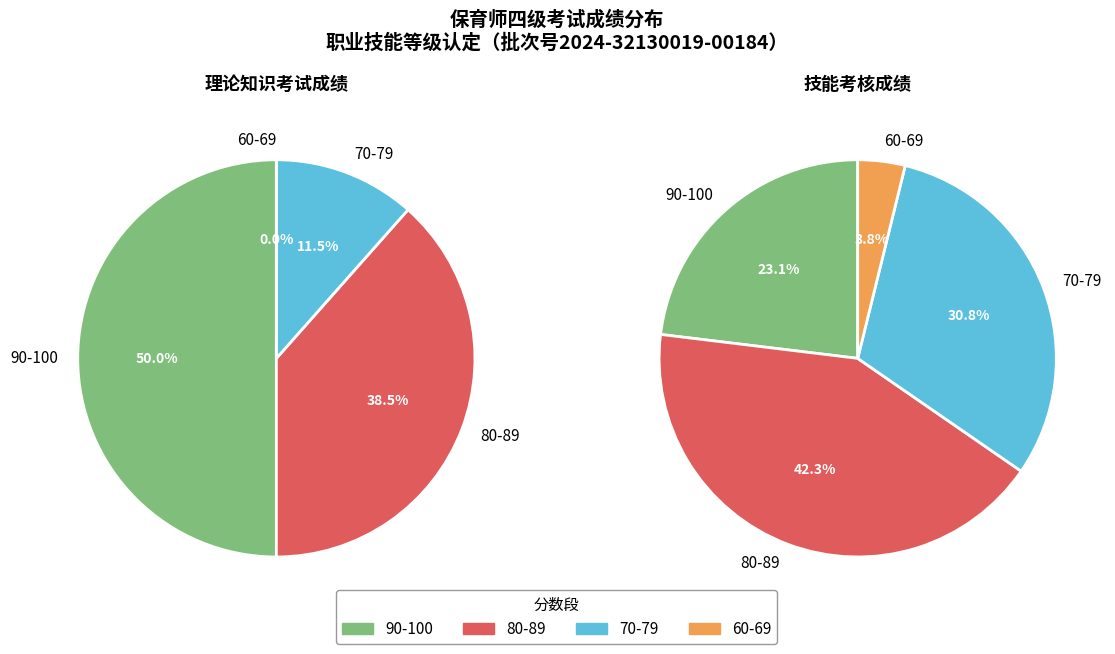

Rank the series by their average value, from highest to lowest.

理论知识考试成绩, 技能考核成绩